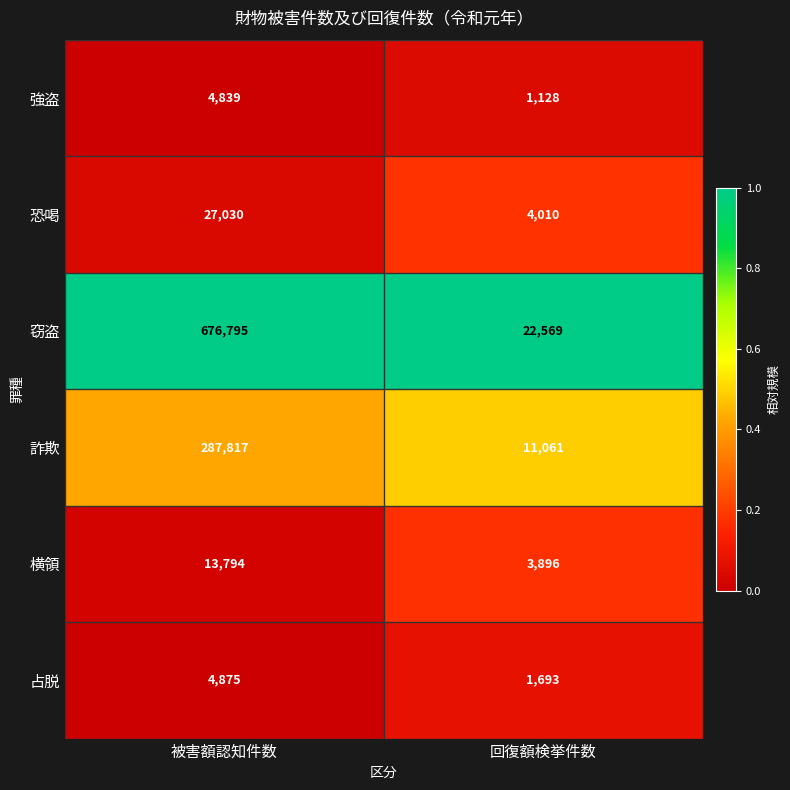

What is the greatest value displayed?

676795